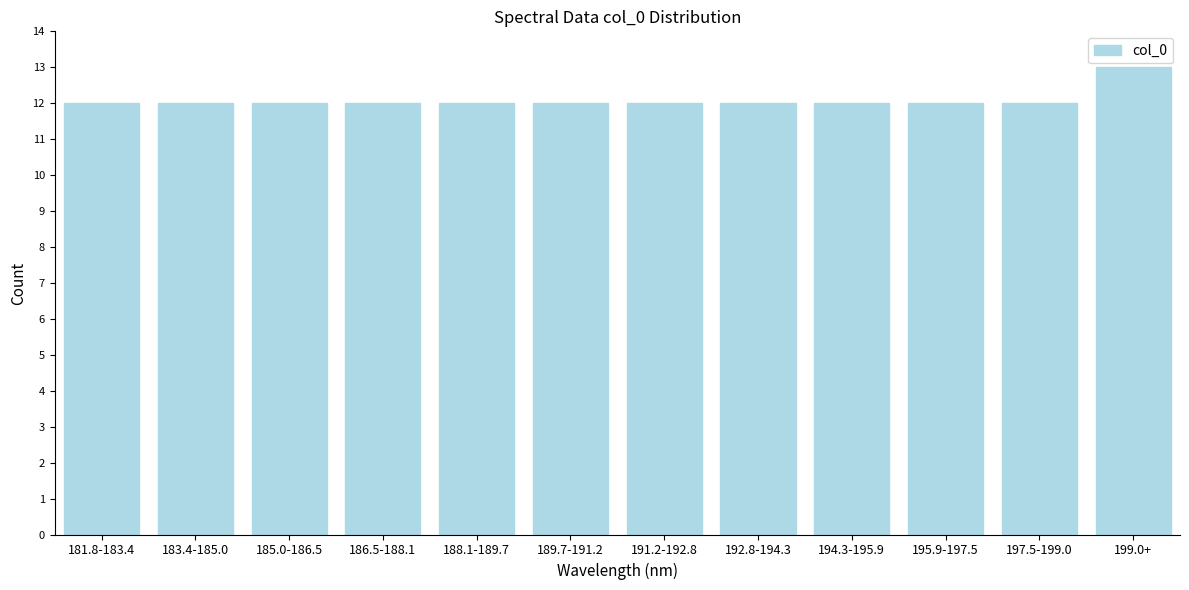

Reading left to right, list all the values displayed in this chart.

181.8-183.4=12	183.4-185.0=12	185.0-186.5=12	186.5-188.1=12	188.1-189.7=12	189.7-191.2=12	191.2-192.8=12	192.8-194.3=12	194.3-195.9=12	195.9-197.5=12	197.5-199.0=12	199.0+=13